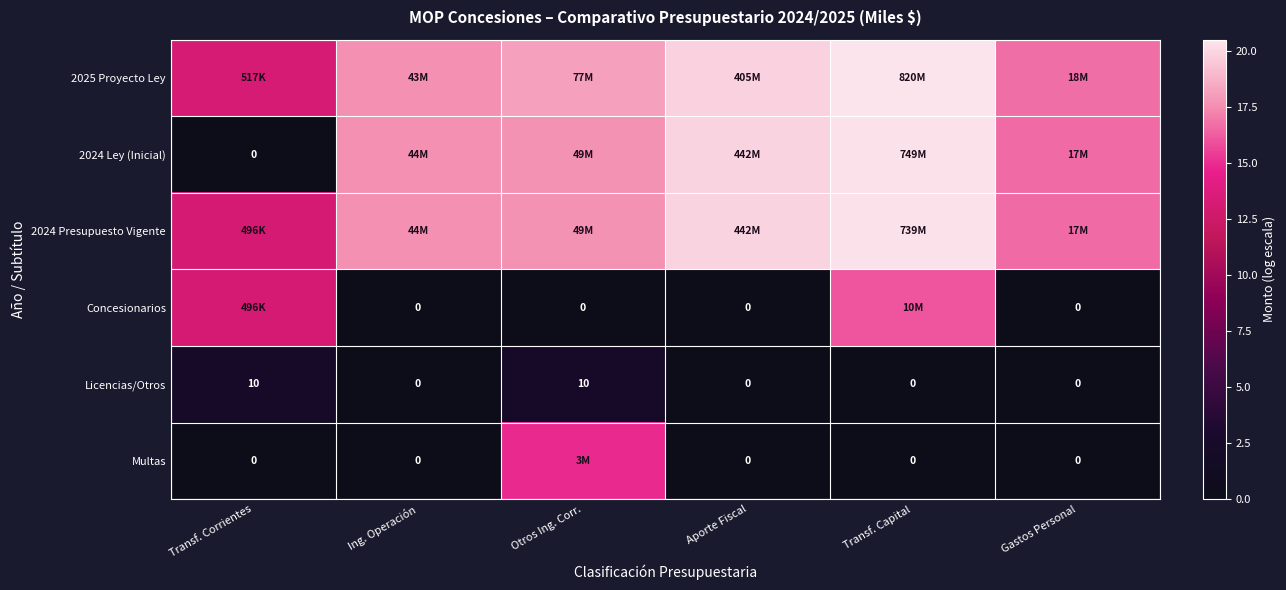

Where is Multas nearest to the value 7?

Transf. Corrientes